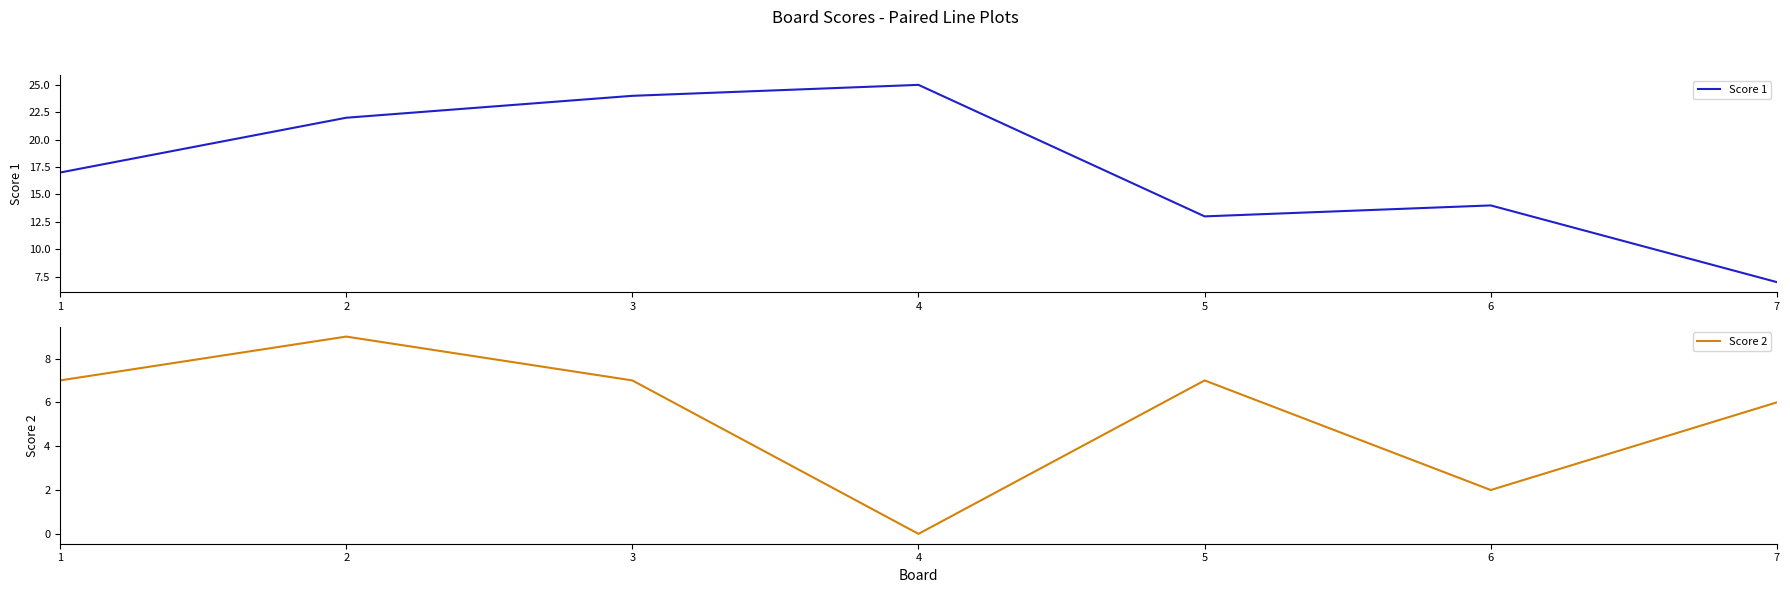

How many lines are shown in the chart?

2